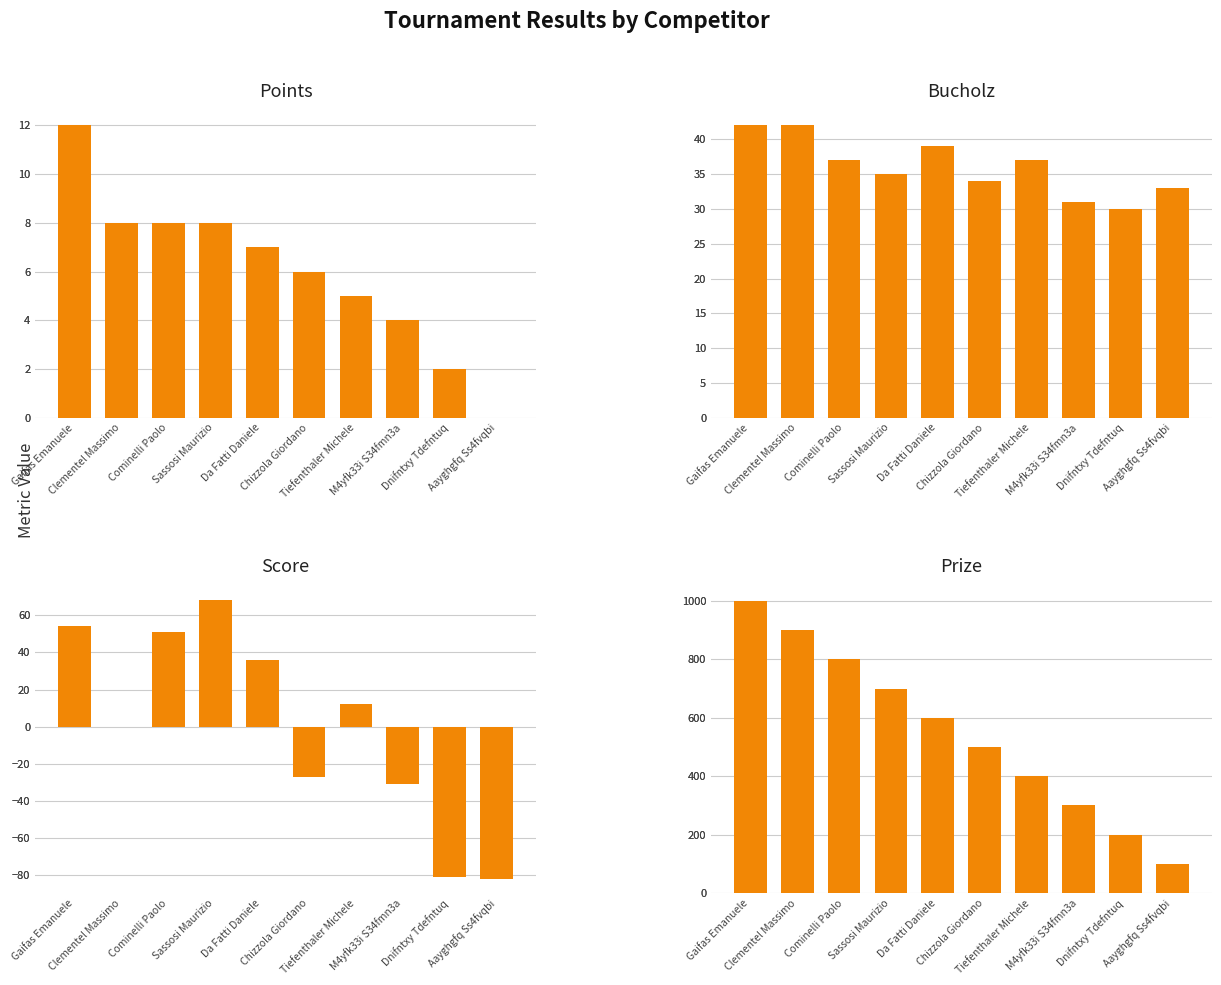

Count the number of categories in the chart.

10